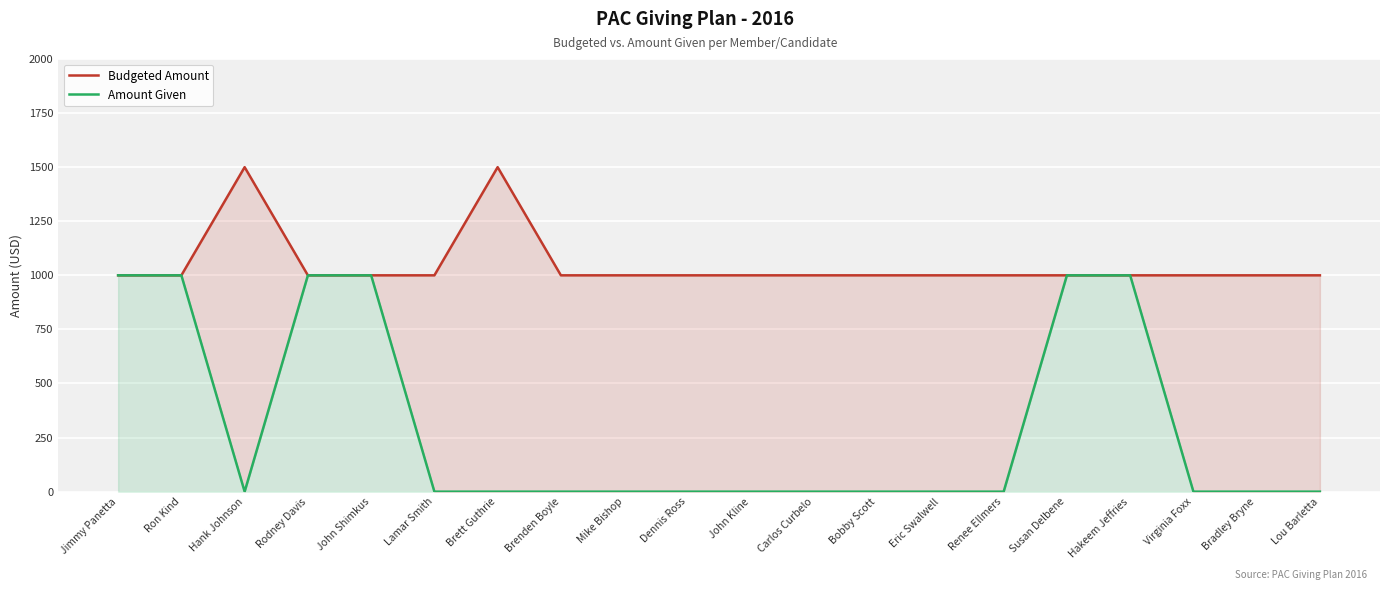

Does the chart display data point markers on the line(s)?

No